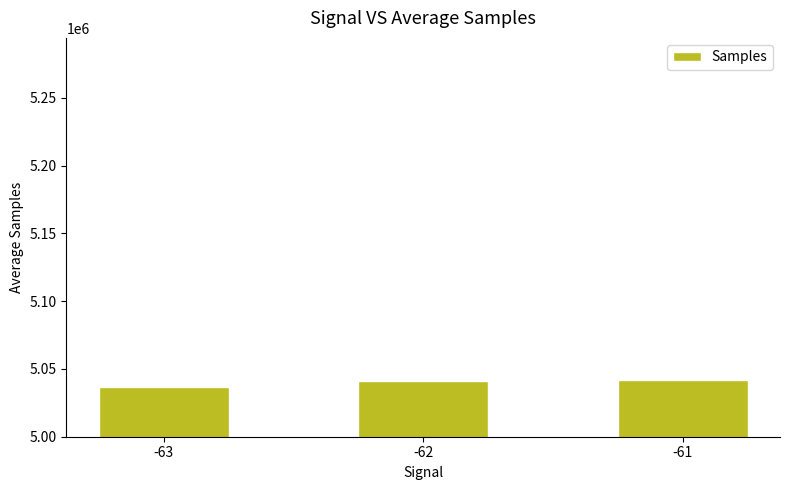

The chart shows a value of 7892623.6 at -61. True or false?

False